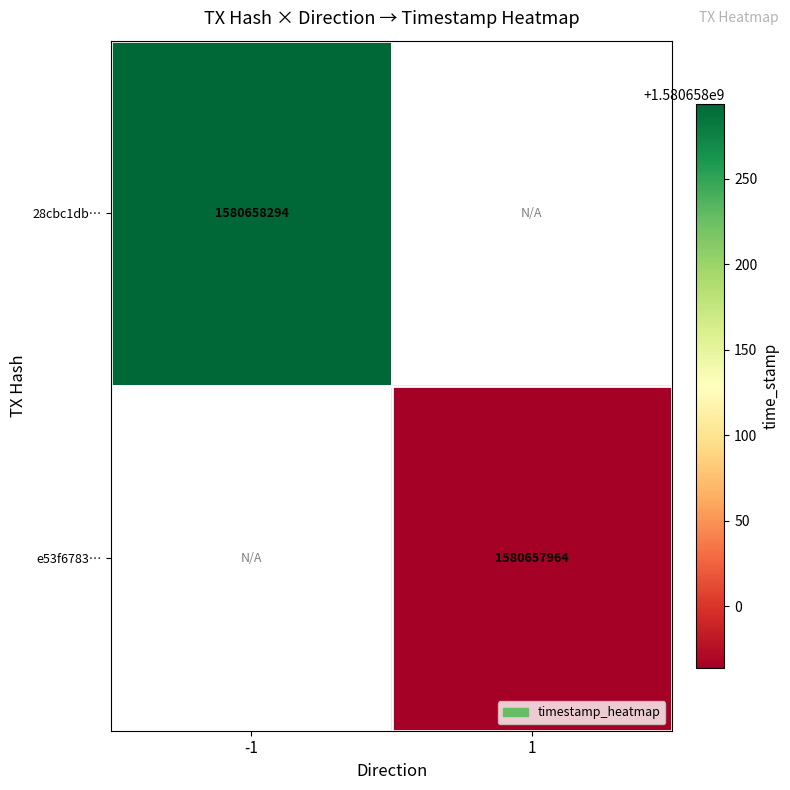

How many categories are shown in the chart?

2